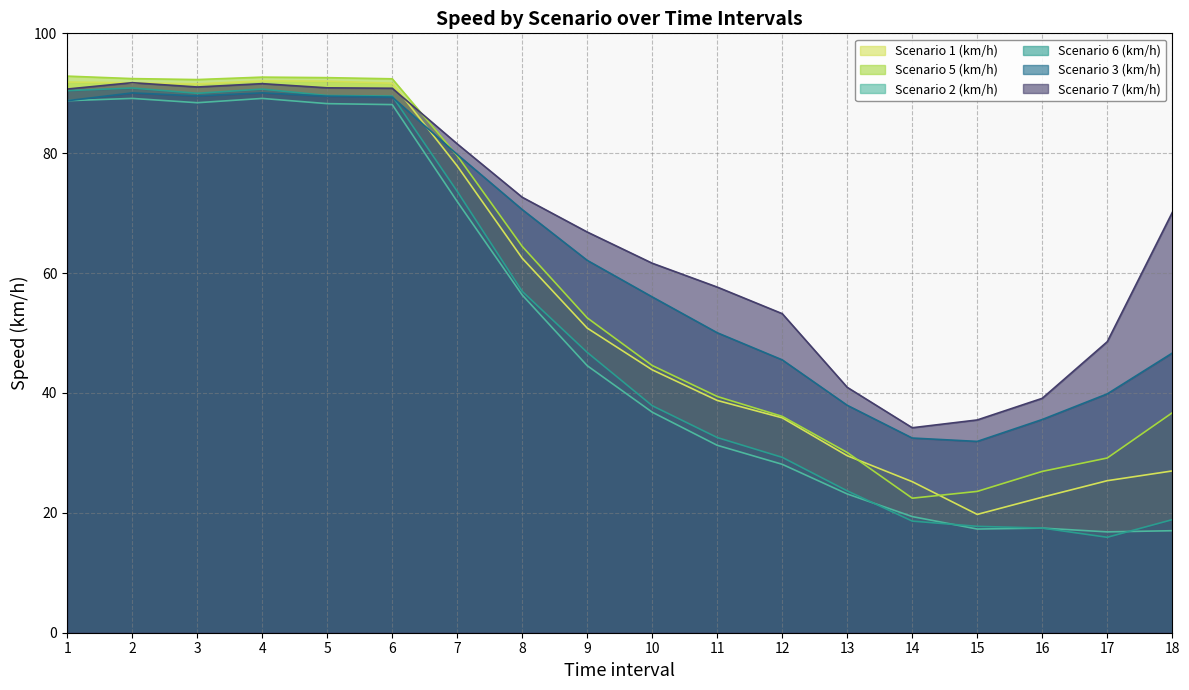

At which label is Scenario 2 (km/h) closest to 52?

8